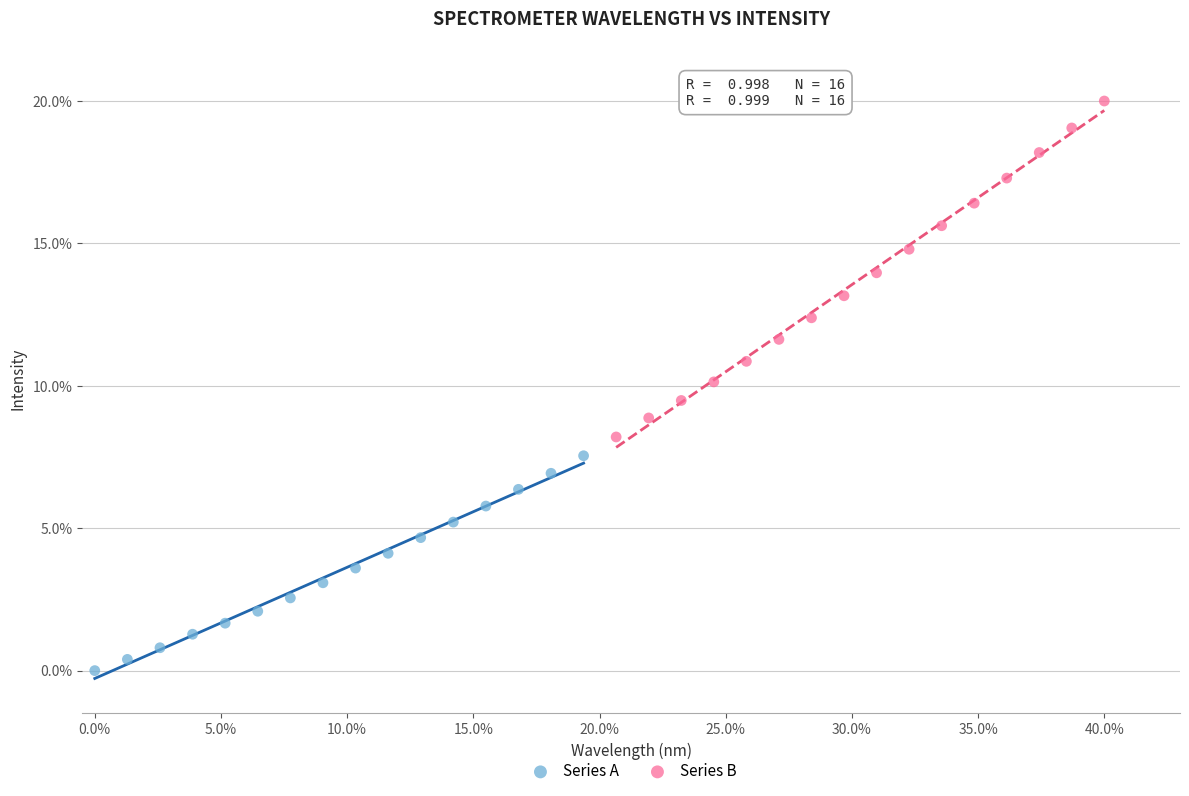

What are all the series names shown in the legend?

Series A, Series B